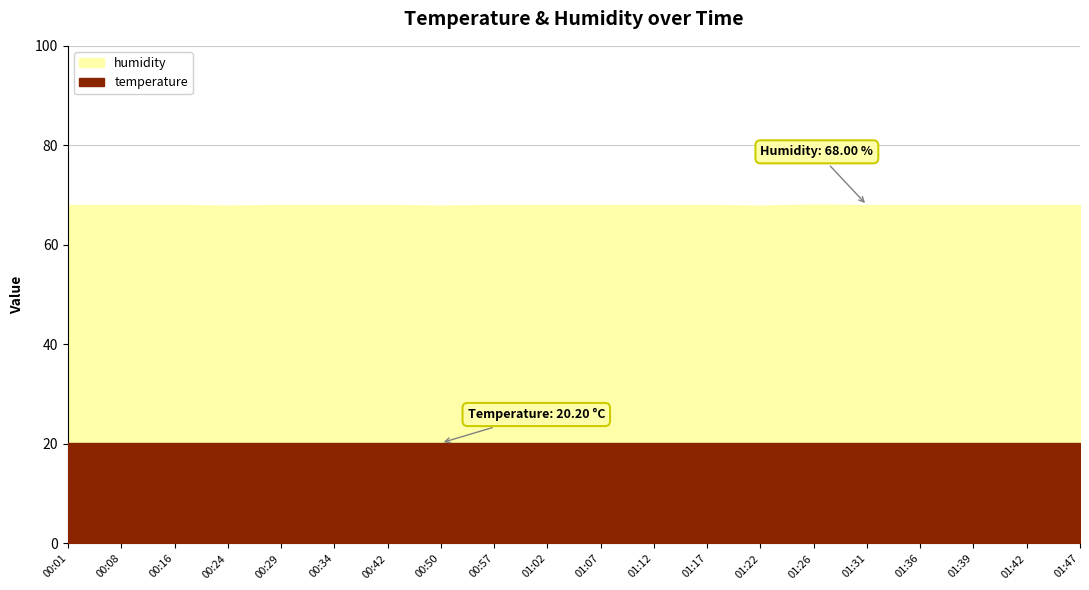

How many points are lower than both their immediate neighbors (excluding endpoints)?

3